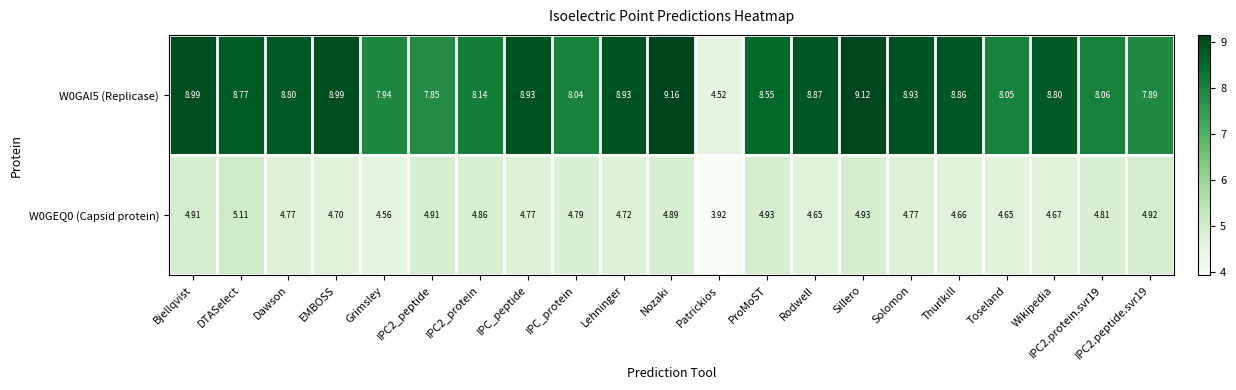

Where does the W0GEQ0 (Capsid protein) series first go above 4?

Bjellqvist